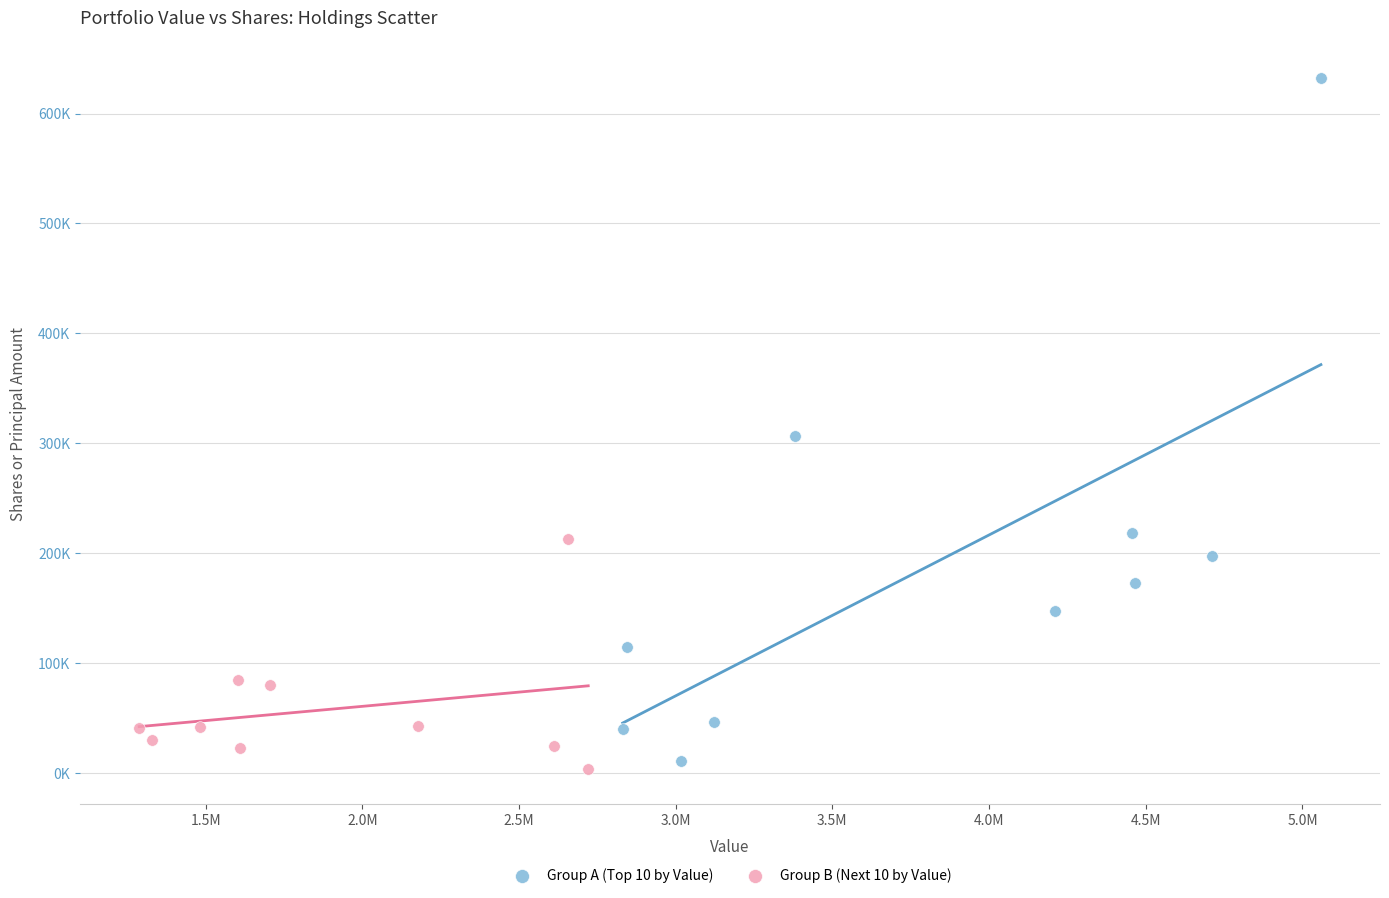

Which series reaches the maximum Y coordinate?

Group A (Top 10 by Value)